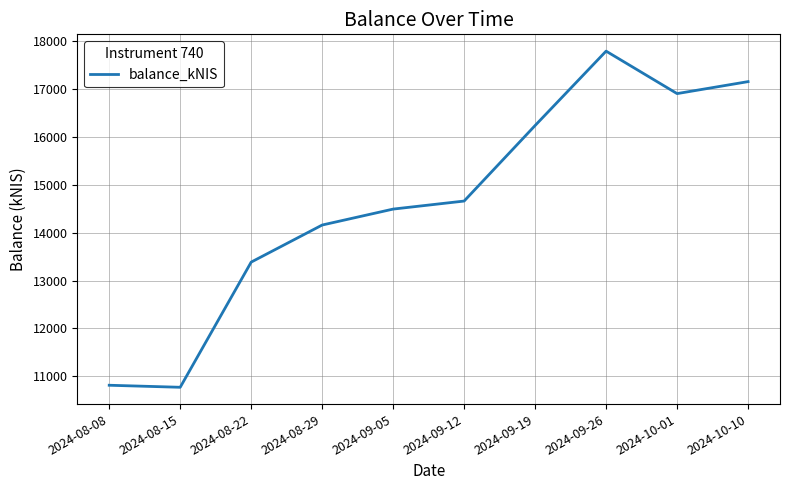

At which category does the chart reach its peak across all series?

2024-09-26